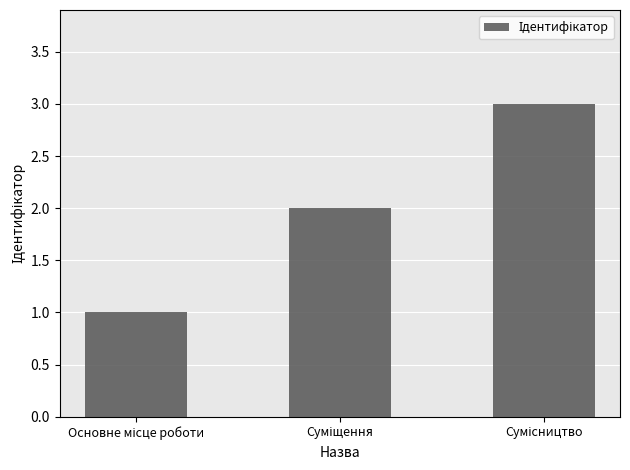

What is the maximum value shown in the chart?

3